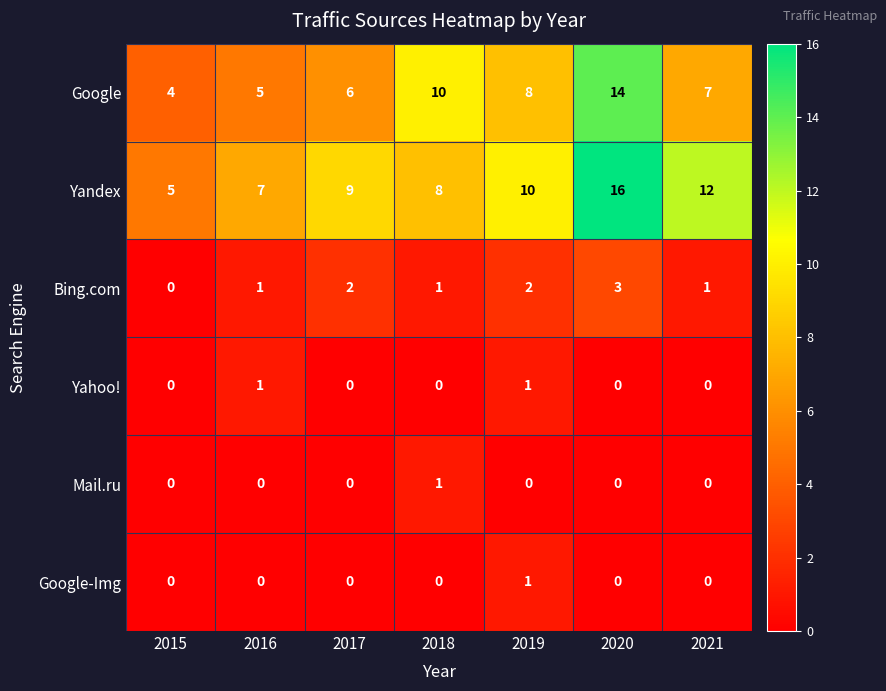

What is the total value across all series at 2020?

33